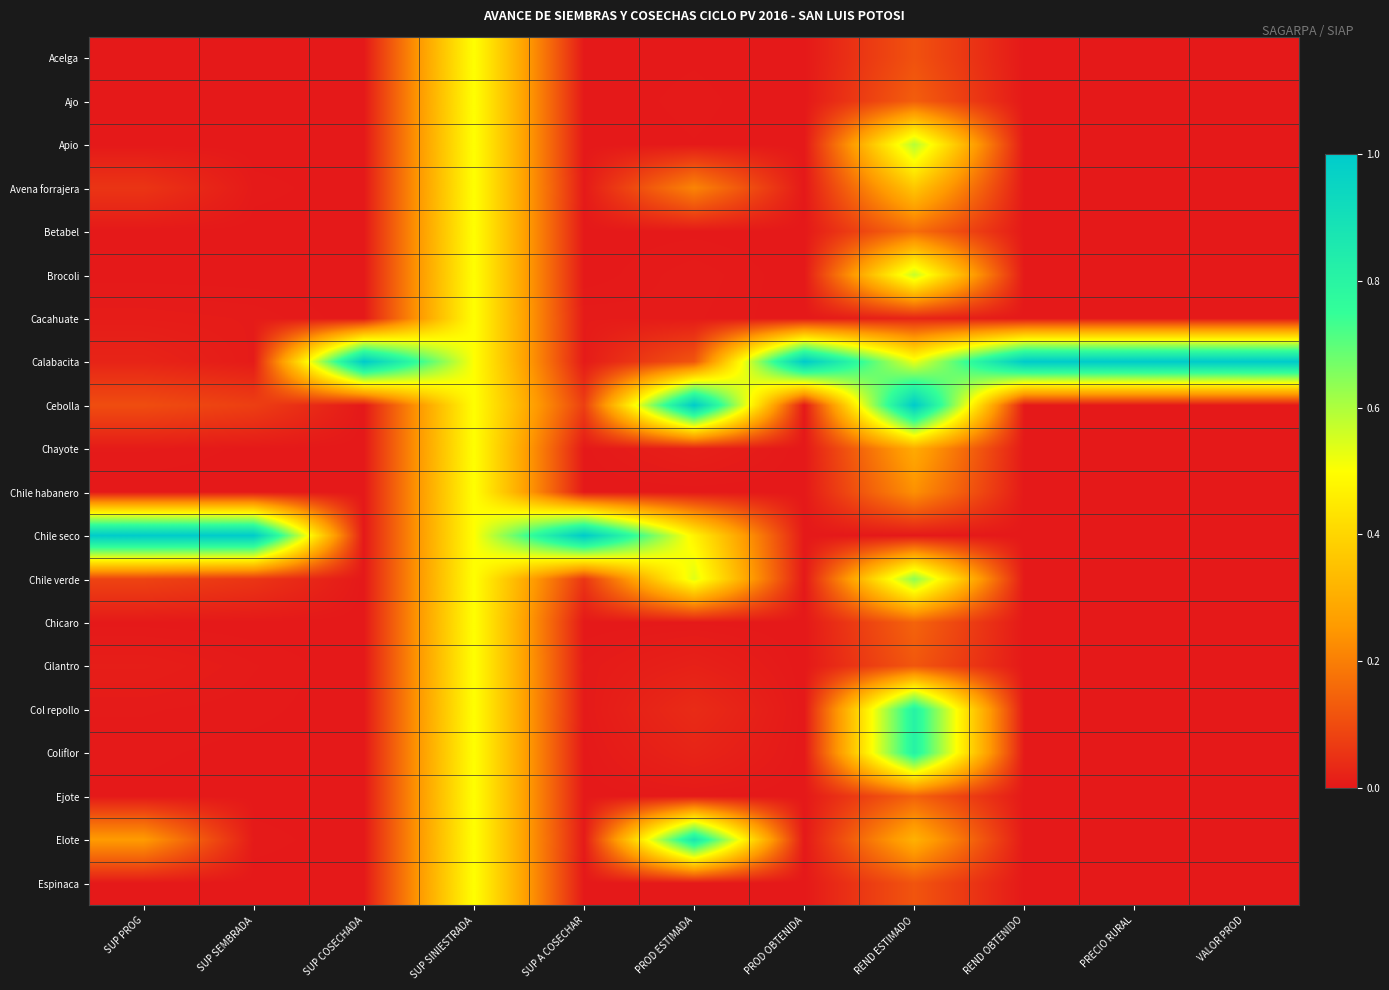

Which series has the largest total across all categories?

Calabacita